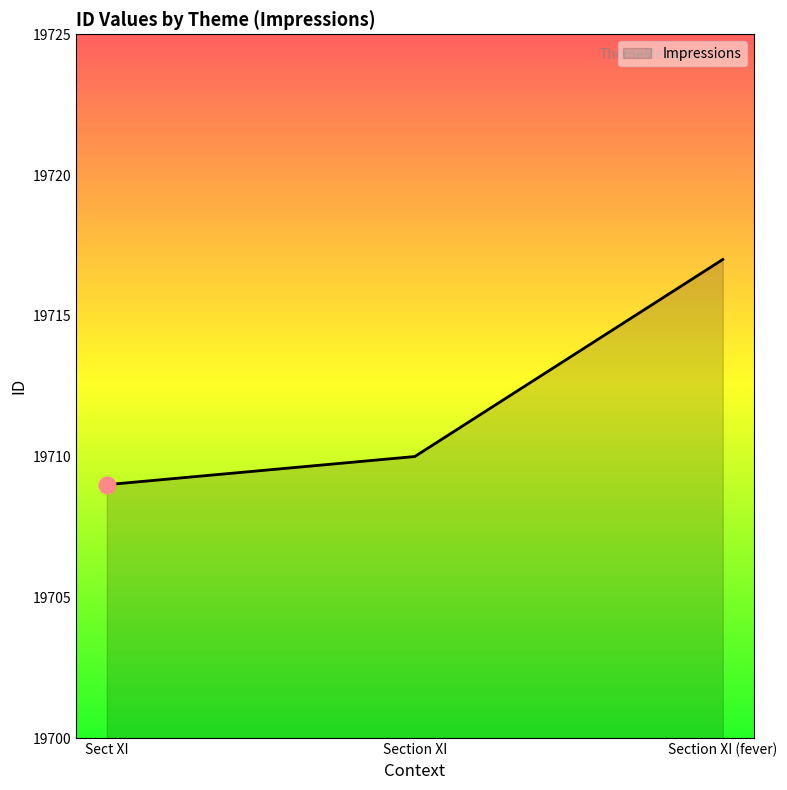

How many lines are shown in the chart?

1